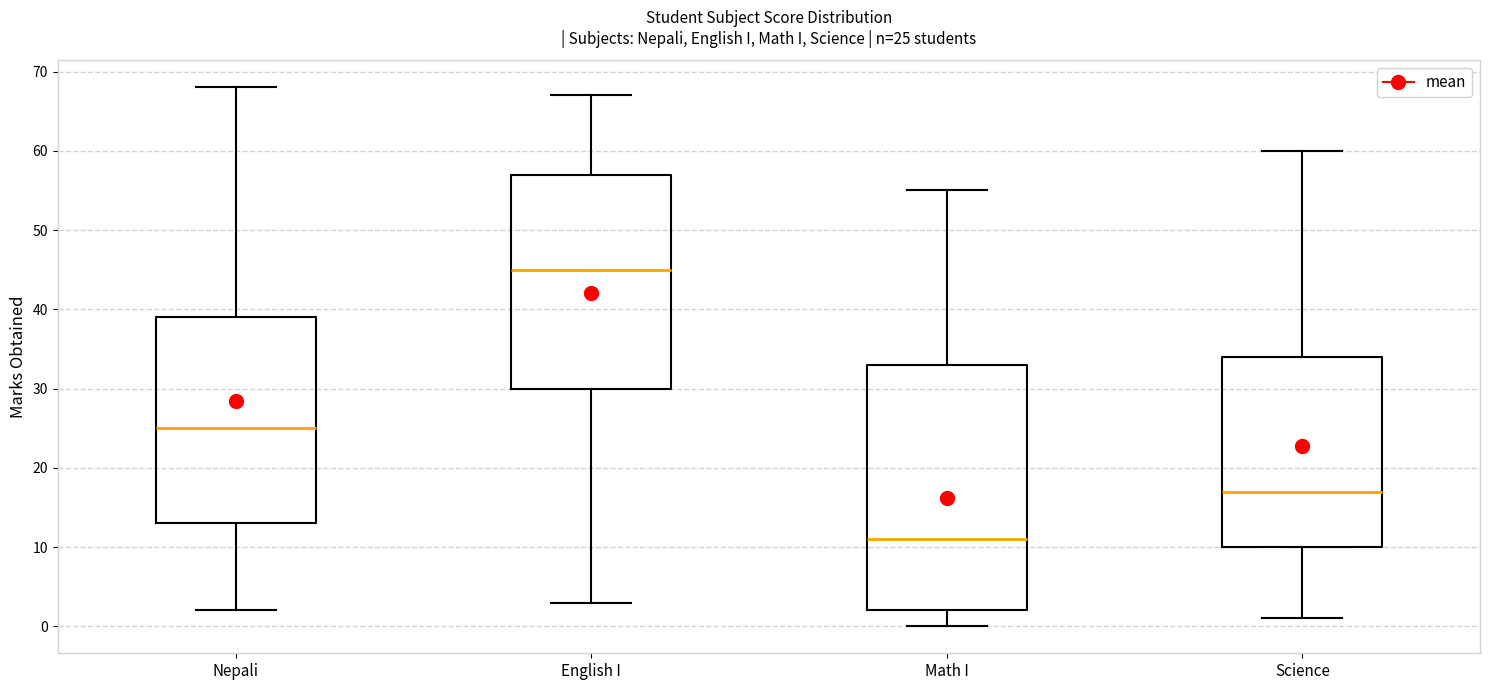

Which box is the tallest, from its lower edge to its upper edge?

Math I